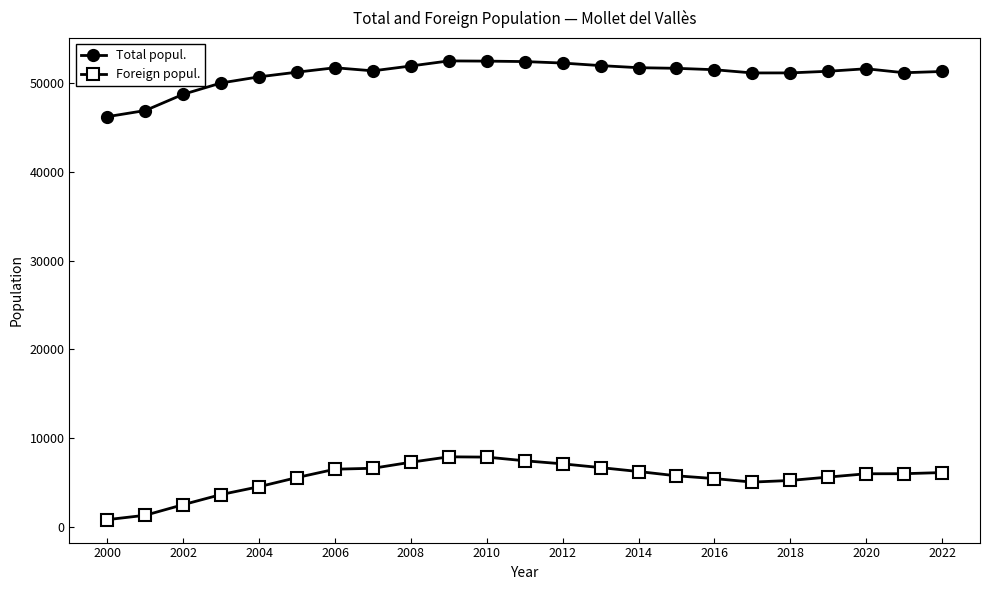

Rank the series by their average value, from lowest to highest.

Foreign popul., Total popul.